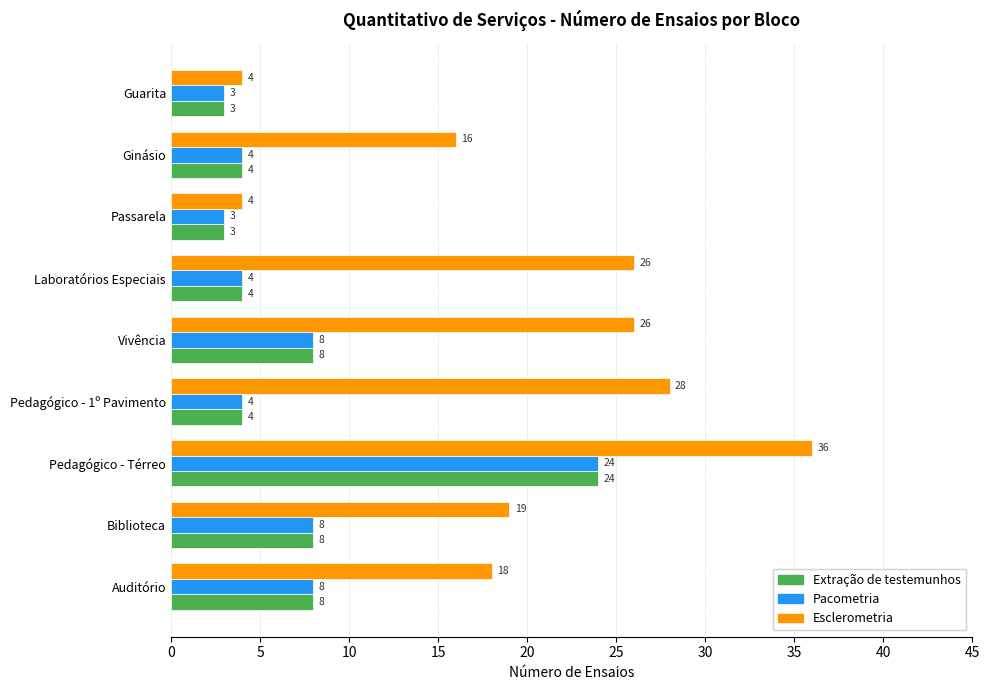

How many distinct data groups are displayed?

3